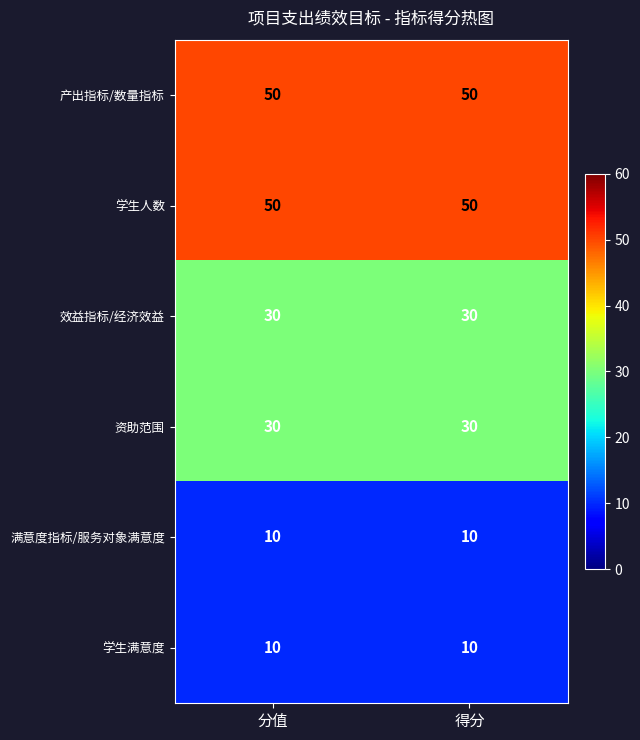

Is the value of 学生人数 at 得分 greater than the value of 资助范围 at 分值?

Yes